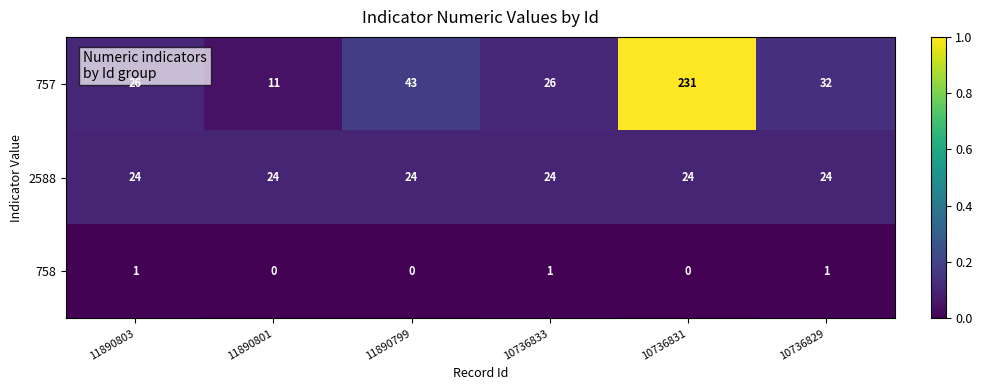

Which series has the largest total across all categories?

757